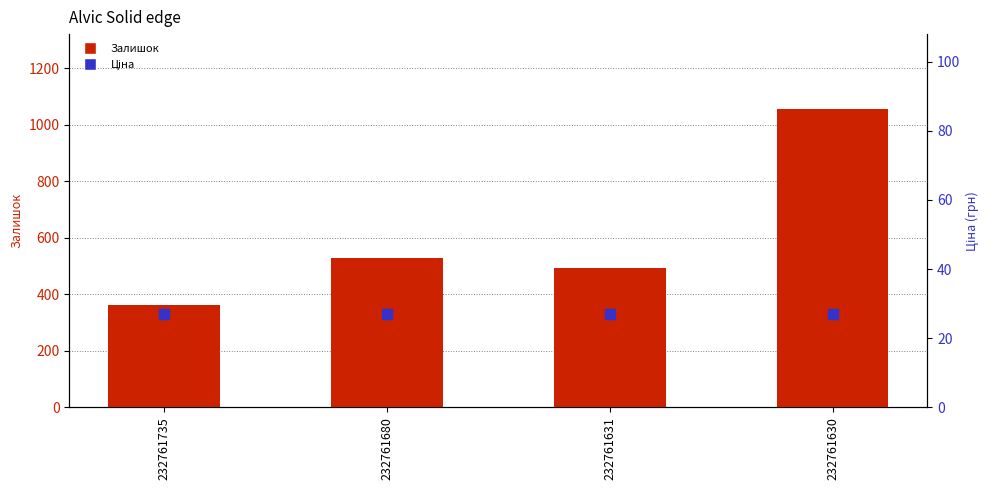

How many series are shown in this chart?

2